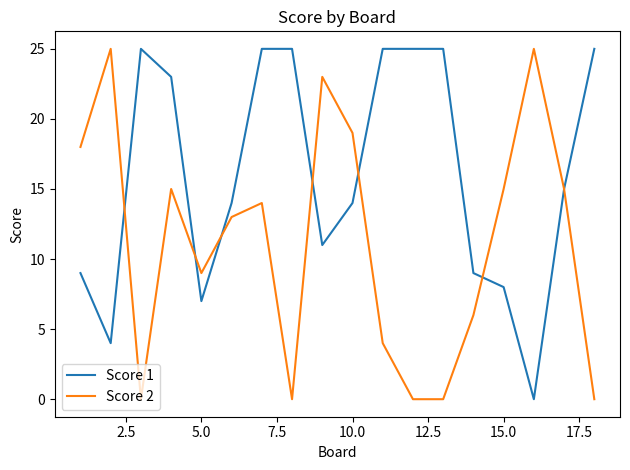

What is the highest value of the Score 2 series?

25